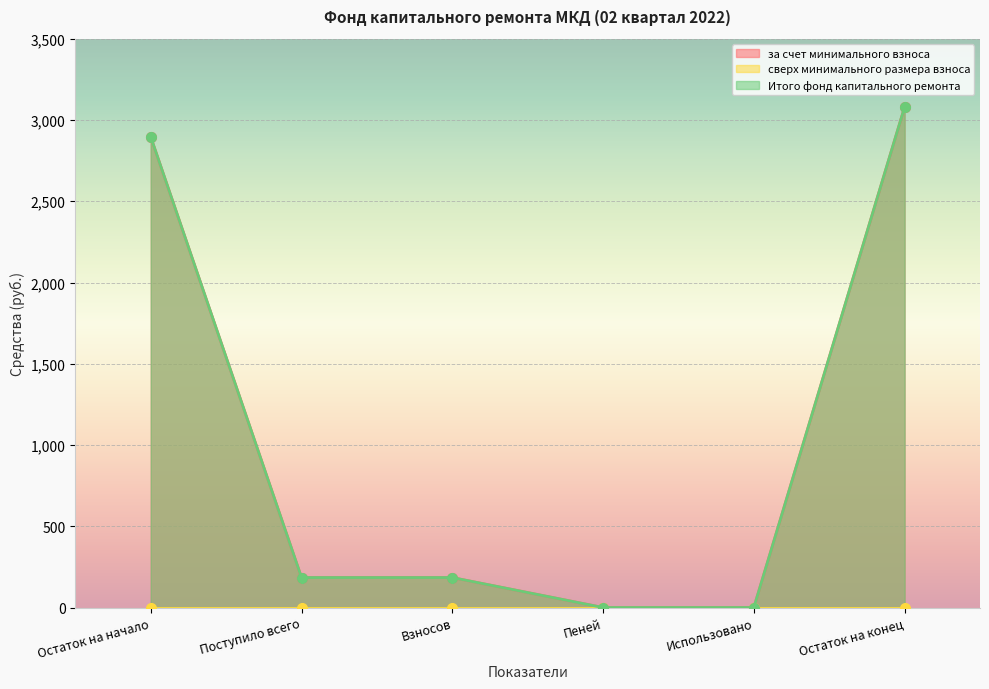

At how many categories does at least one series exceed 2252?

2